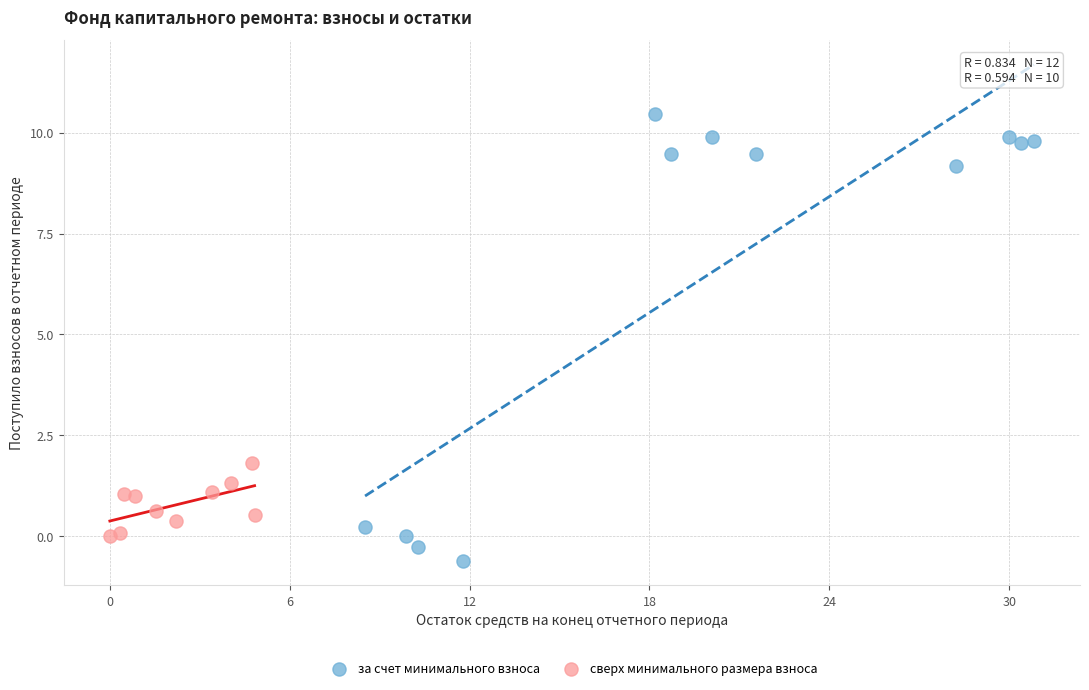

Which series contains the lowest Y value?

за счет минимального взноса